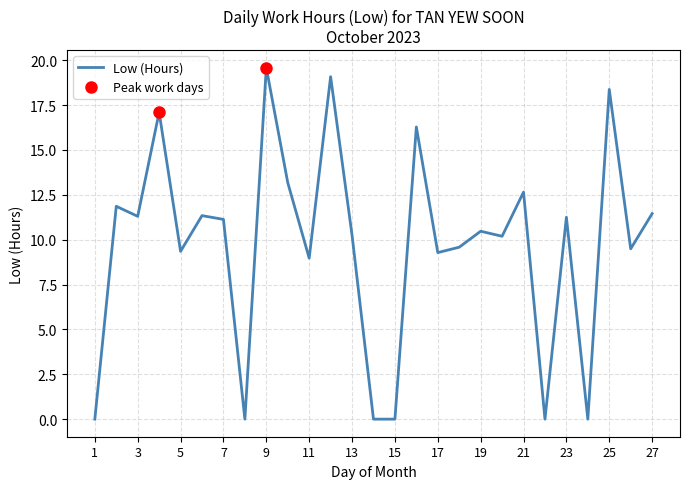

What is the difference between the maximum and minimum values?

19.6